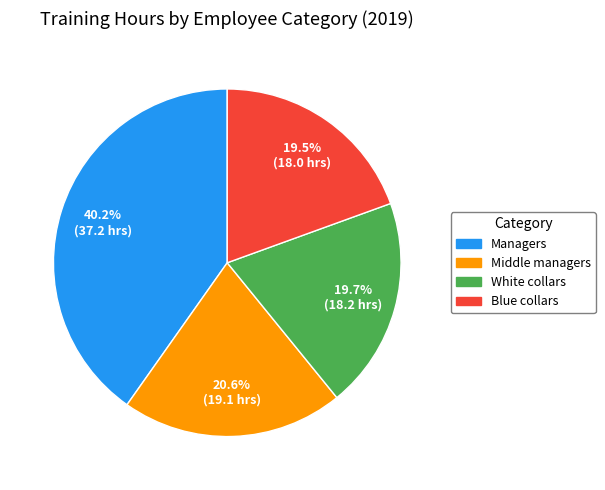

Between White collars and Middle managers, which is larger?

Middle managers